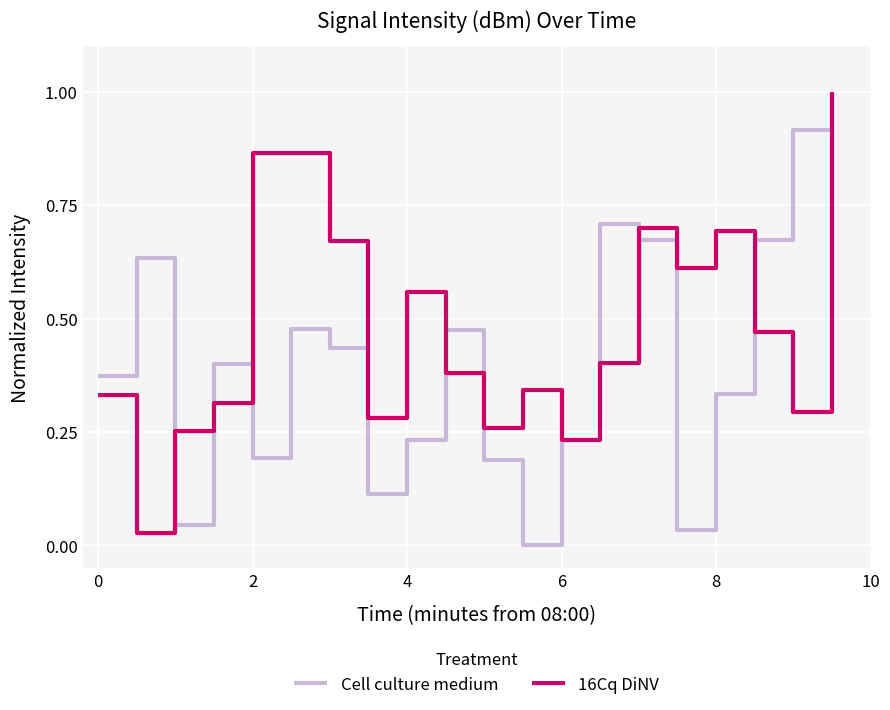

Which series has the largest range (max minus min)?

16Cq DiNV